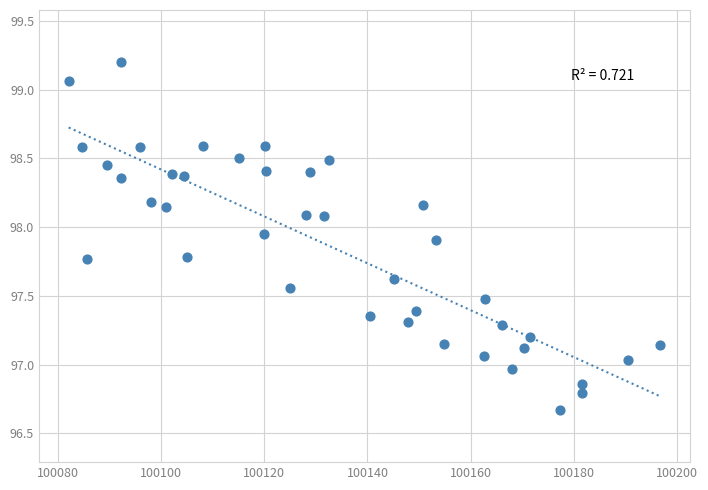

What is the range of X values (max minus min)?

114.6